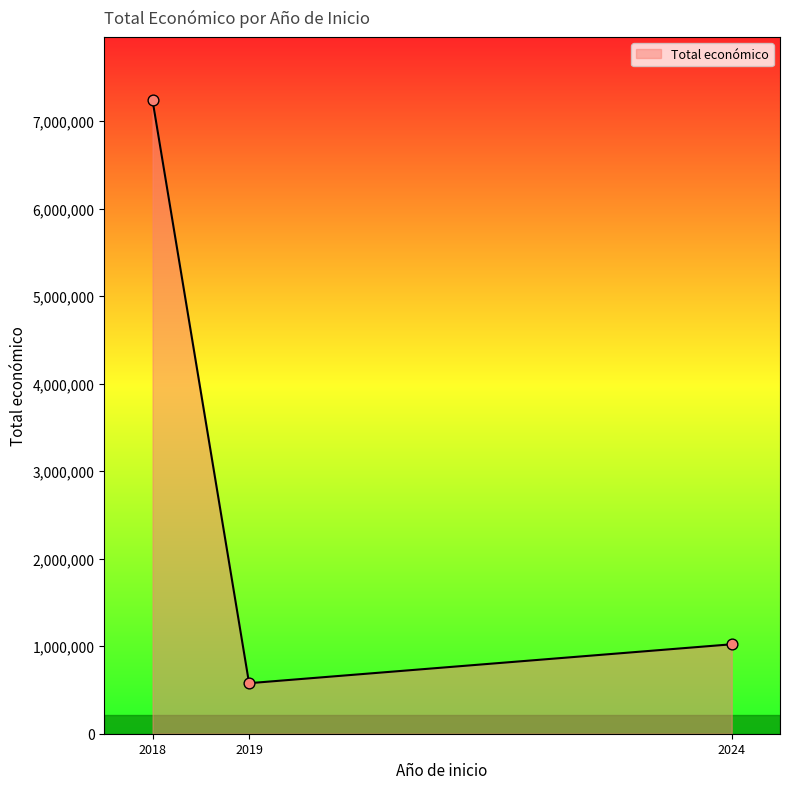

Between 2024 and 2018, which is larger?

2018